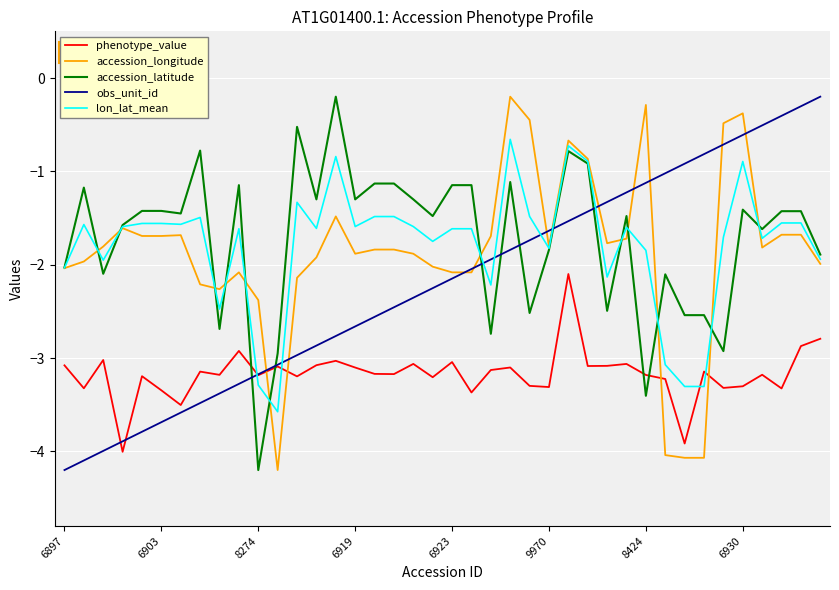

How many lines are shown in the chart?

5